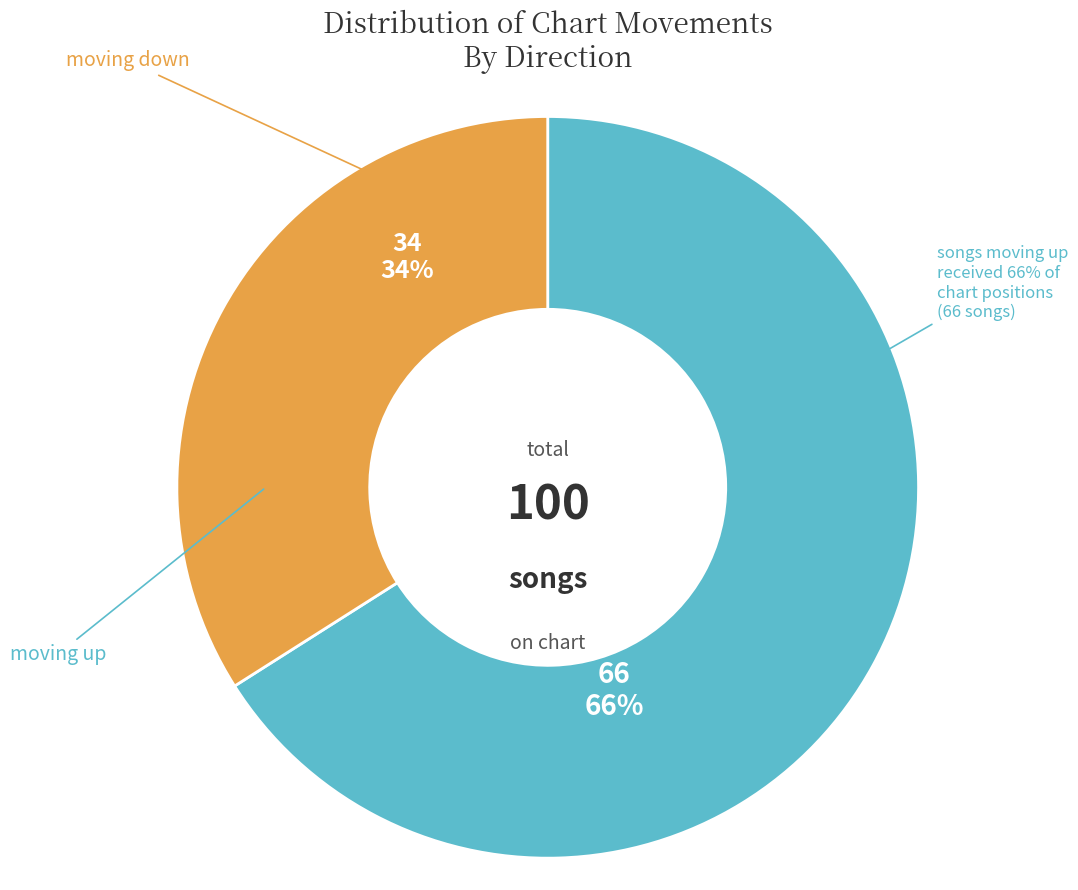

Is there a majority slice in this chart?

Yes